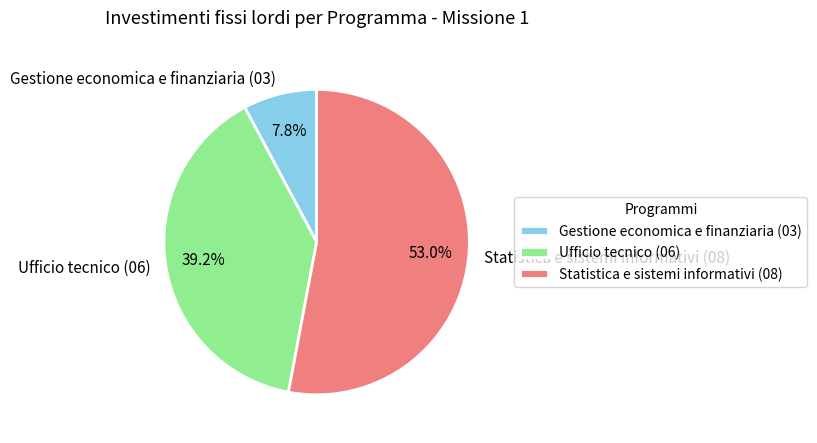

Which has a higher value, Ufficio tecnico (06) or Gestione economica e finanziaria (03)?

Ufficio tecnico (06)